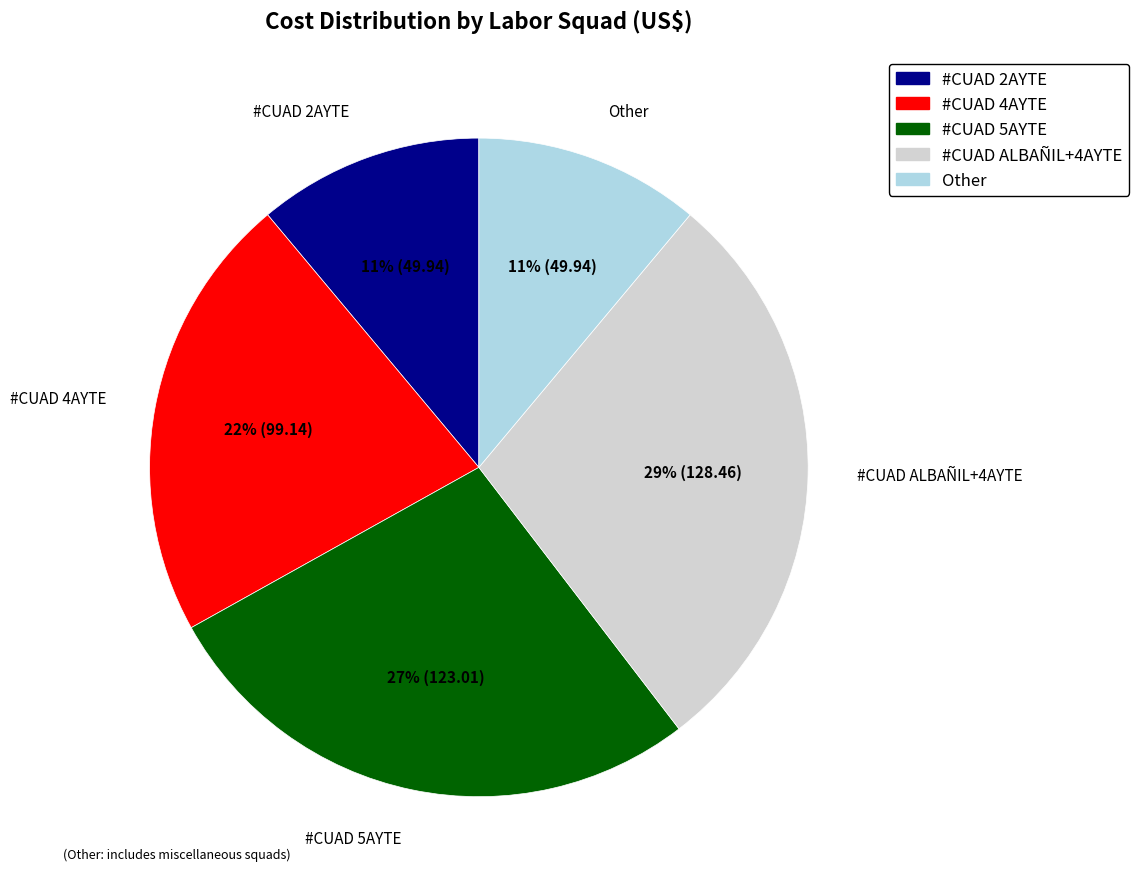

Which category has the biggest portion of the pie?

#CUAD ALBAÑIL+4AYTE